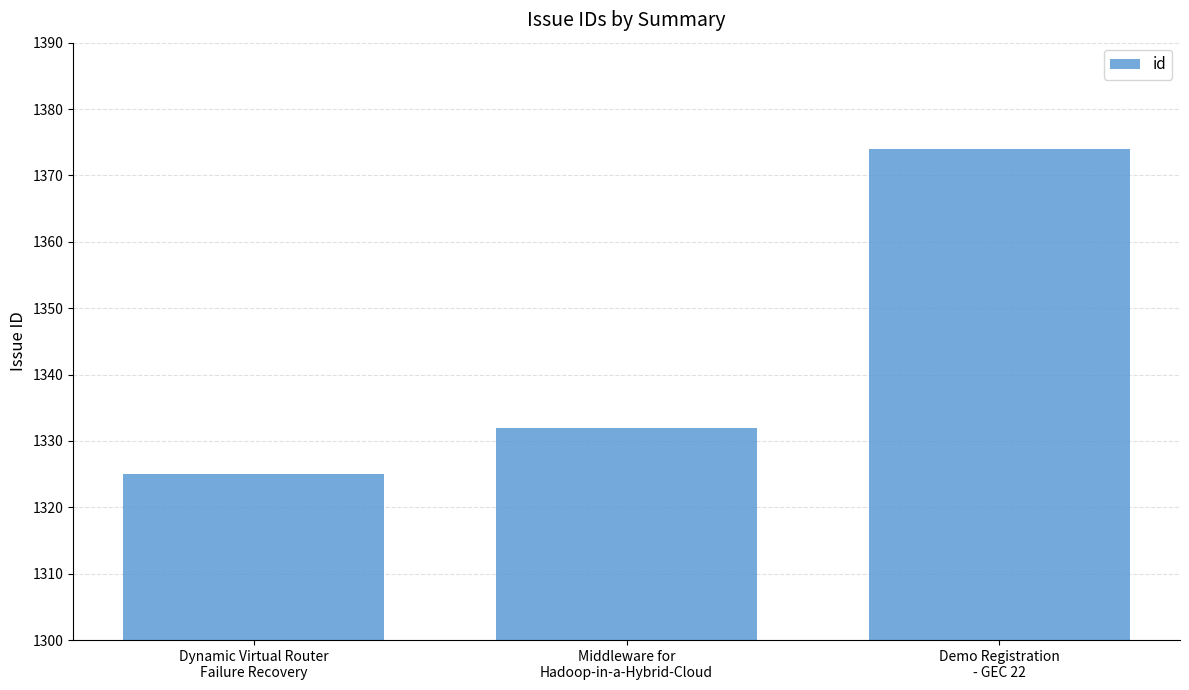

Reading right to left, list all the values displayed in this chart.

1374	1332	1325